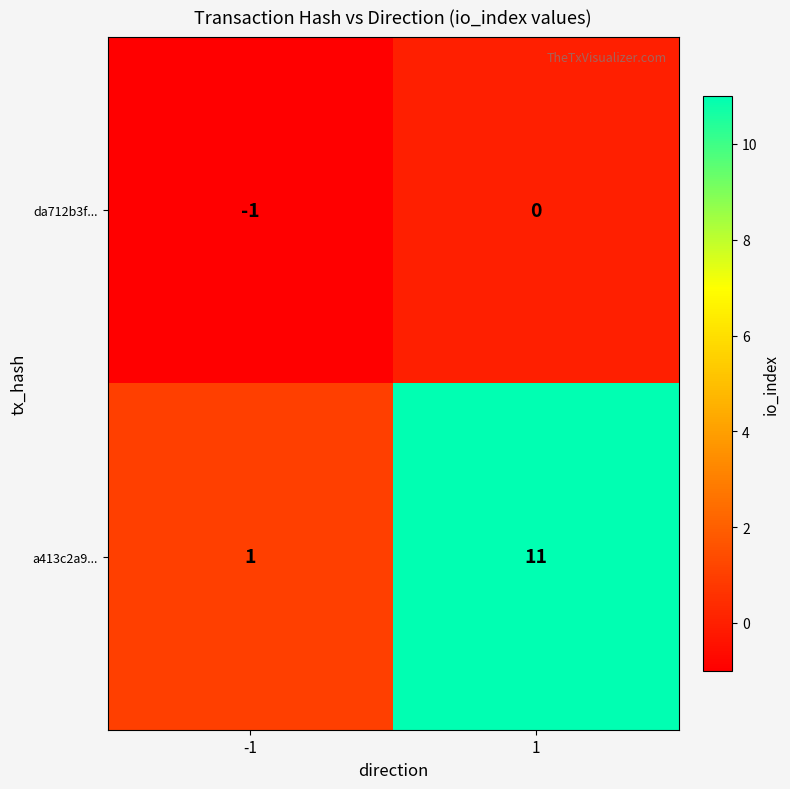

True or false: da712b3f... has a value of -2 at -1.

False